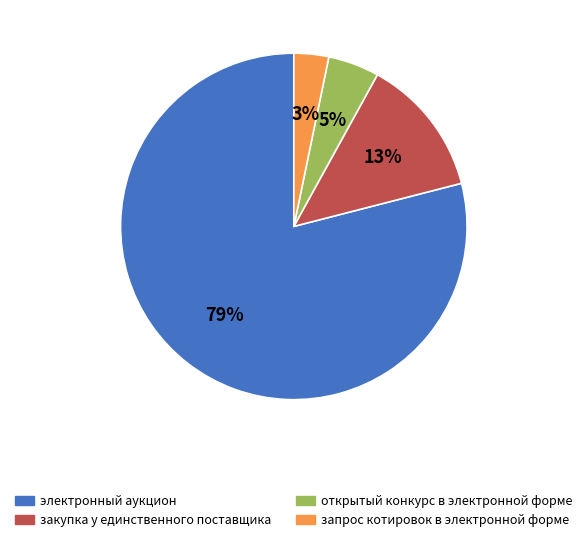

What is the largest slice in the pie chart?

электронный аукцион